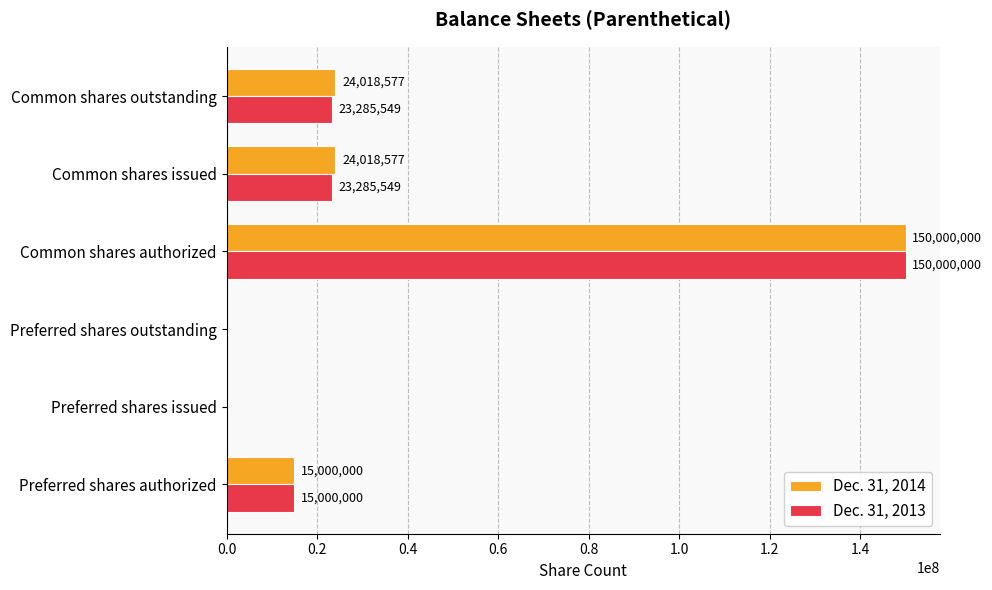

Is the value of Dec. 31, 2013 at Common shares outstanding greater than the value of Dec. 31, 2014 at Common shares issued?

No